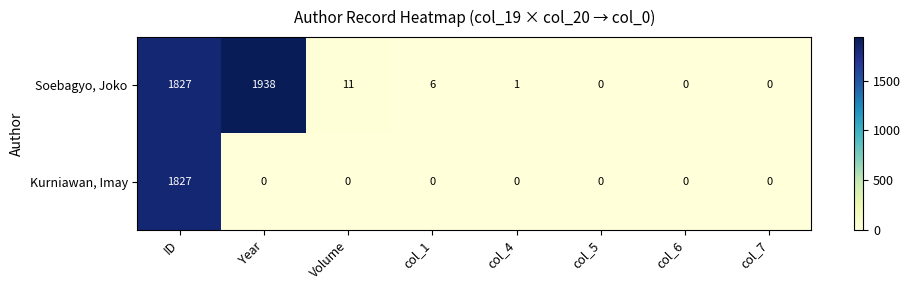

The Soebagyo, Joko series shows 11 at Volume. True or false?

True